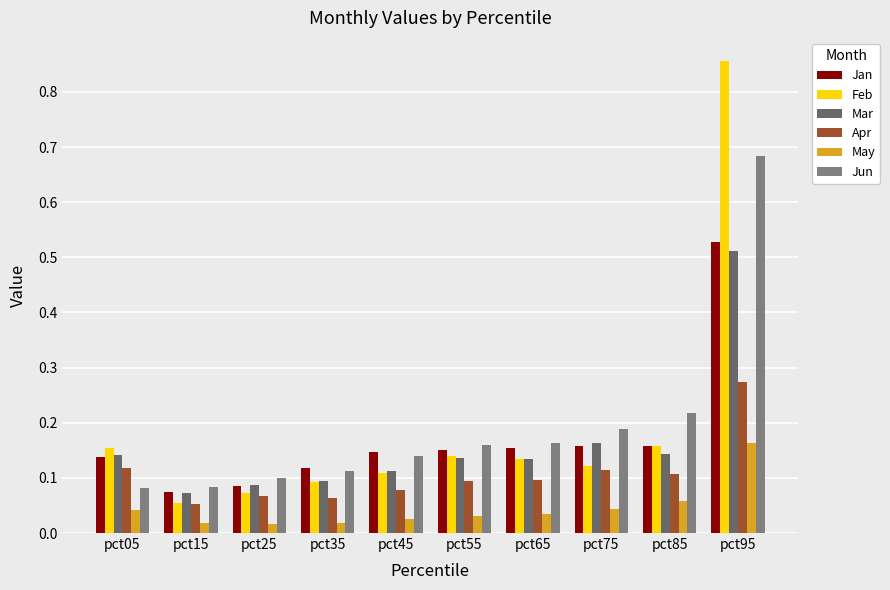

What is the difference between the maximum and minimum values in the Apr series?

0.2